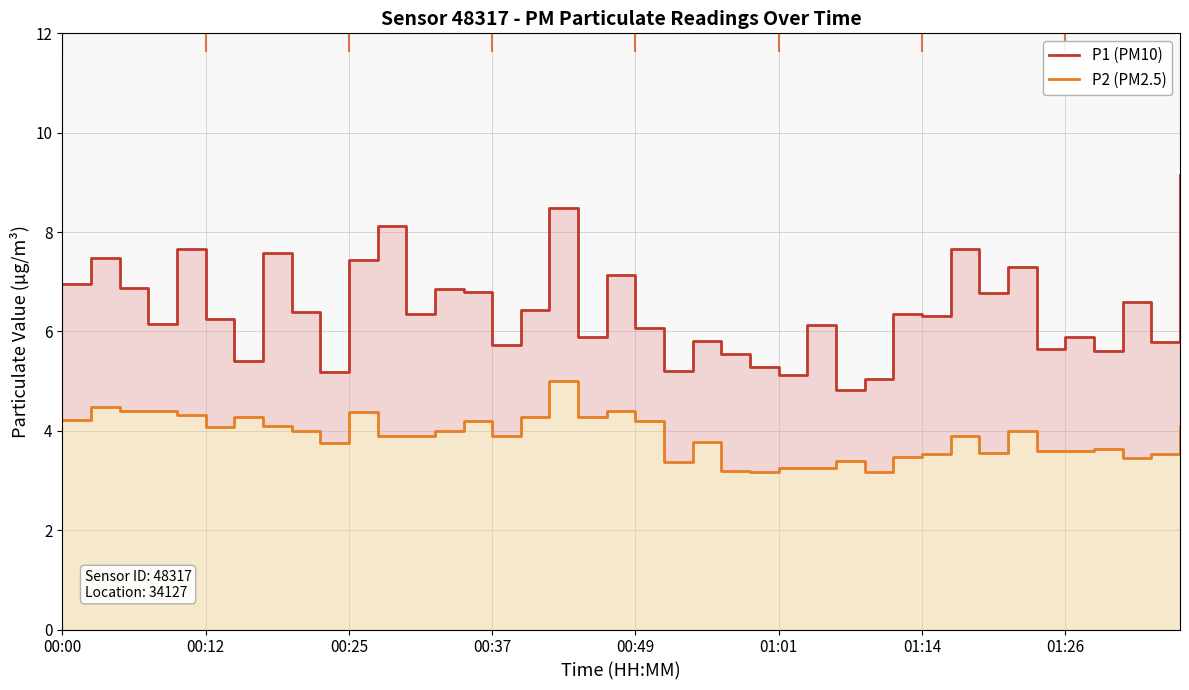

What is the maximum value for P1 (PM10)?

9.2